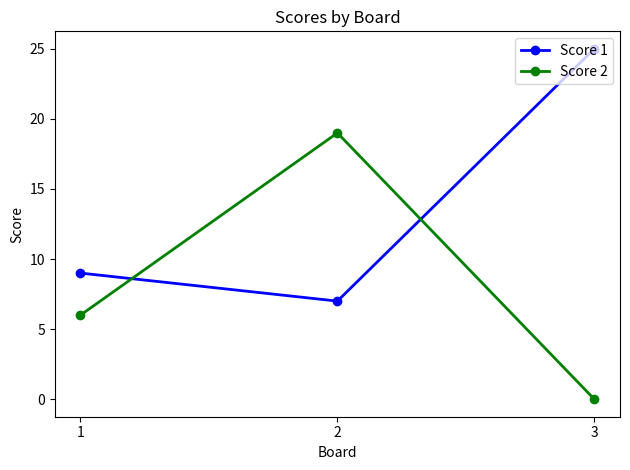

Which series has the largest total across all categories?

Score 1